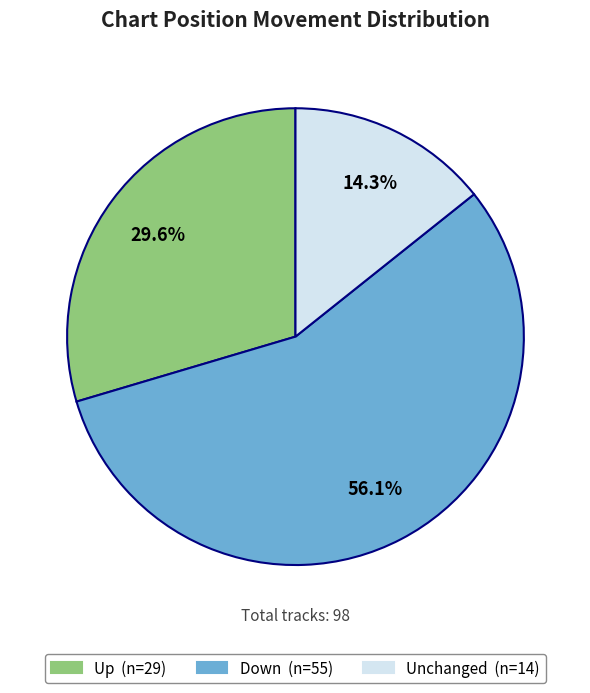

Is there any slice that represents more than half of the pie?

Yes